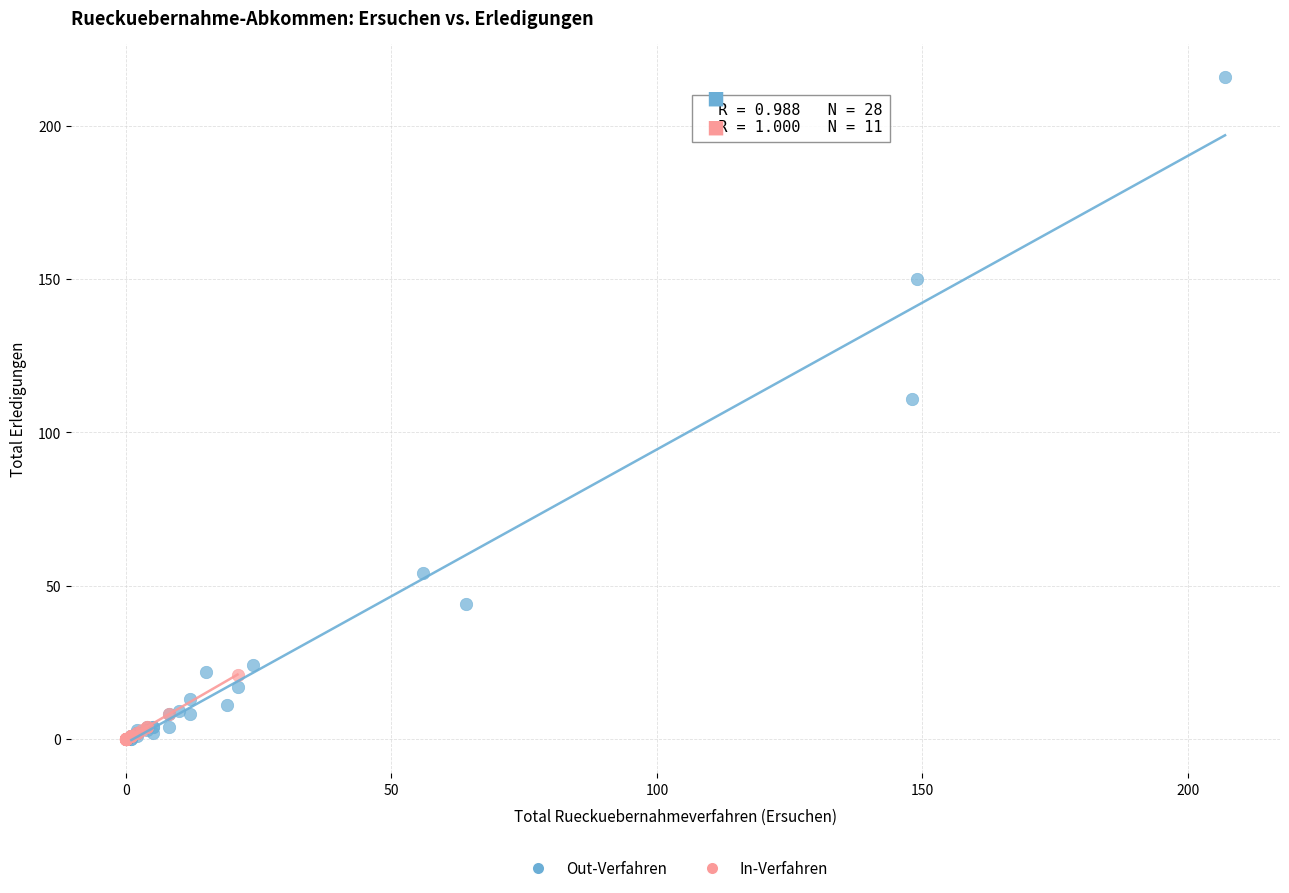

Which series contains the highest Y value?

Out-Verfahren